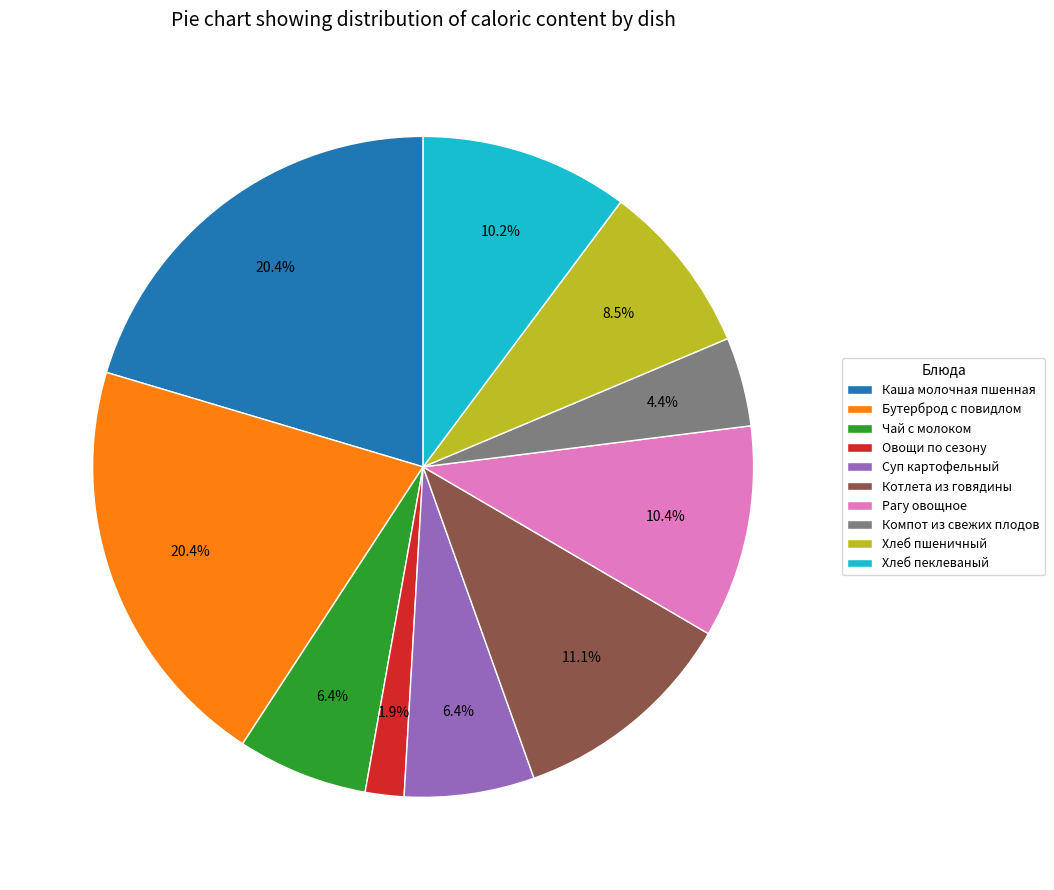

To the nearest percent, what portion does Хлеб пеклеваный represent?

10%